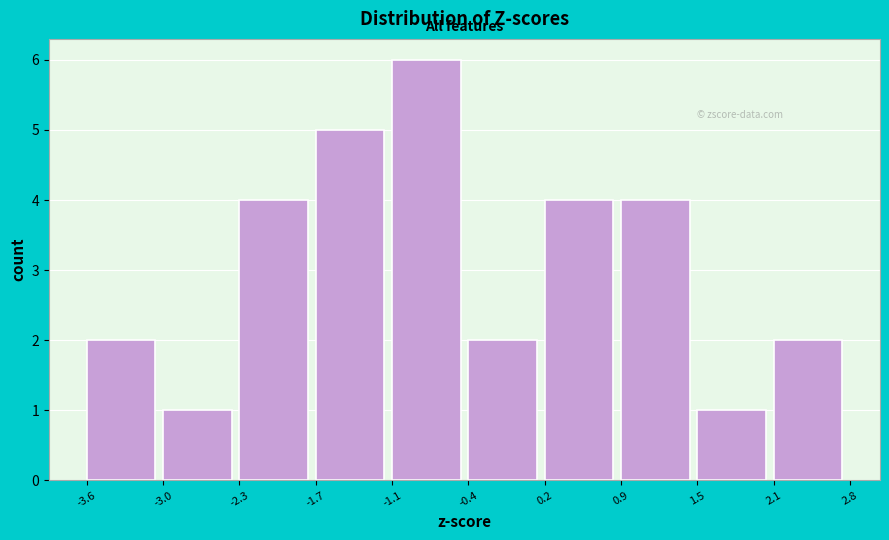

Which range on the x-axis has the tallest bar?

-1.1 to -0.4